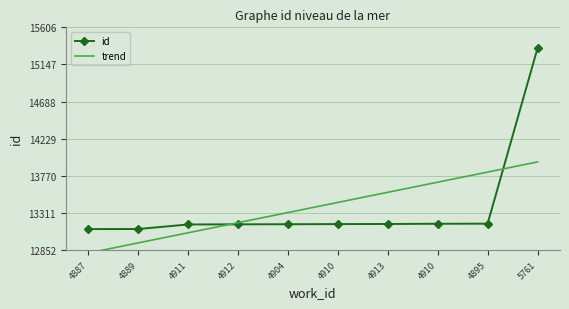

Is the value of trend at 5761 greater than the value of id at 5761?

No